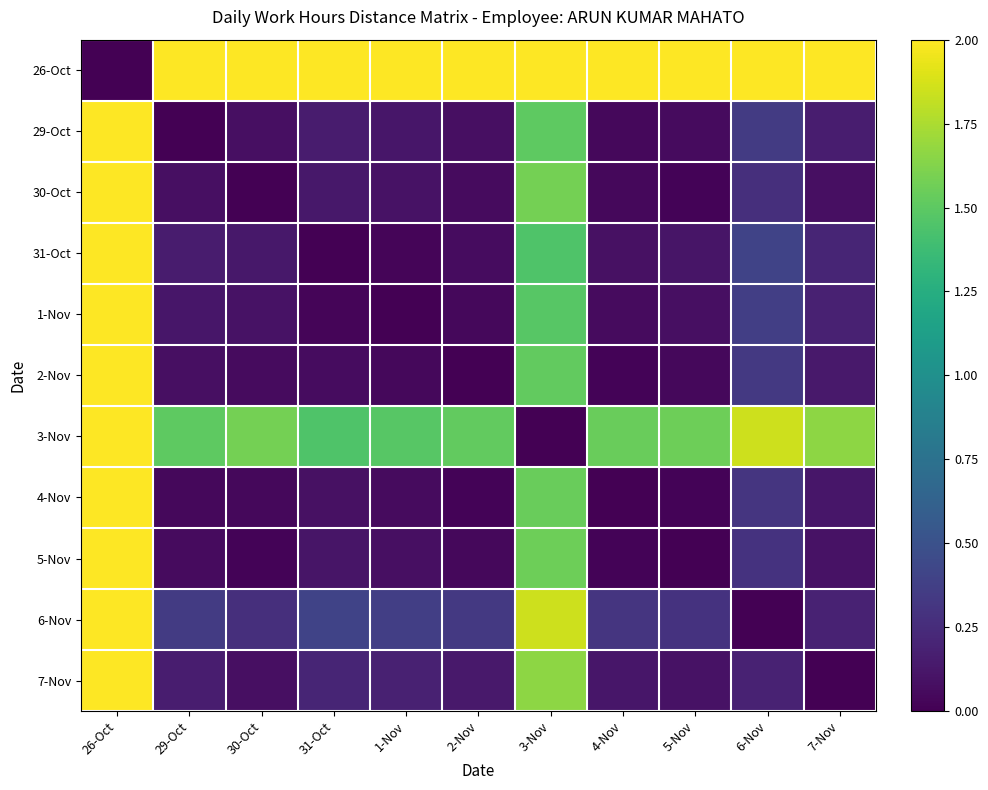

At which category is the sum across all series the highest?

26-Oct